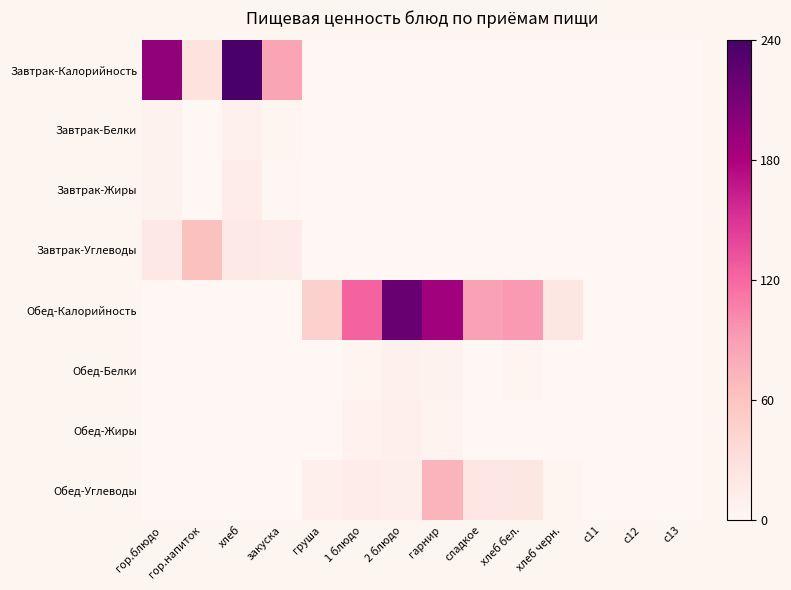

Between 2 блюдо and c12, which series saw the biggest shift?

Обед-Калорийность